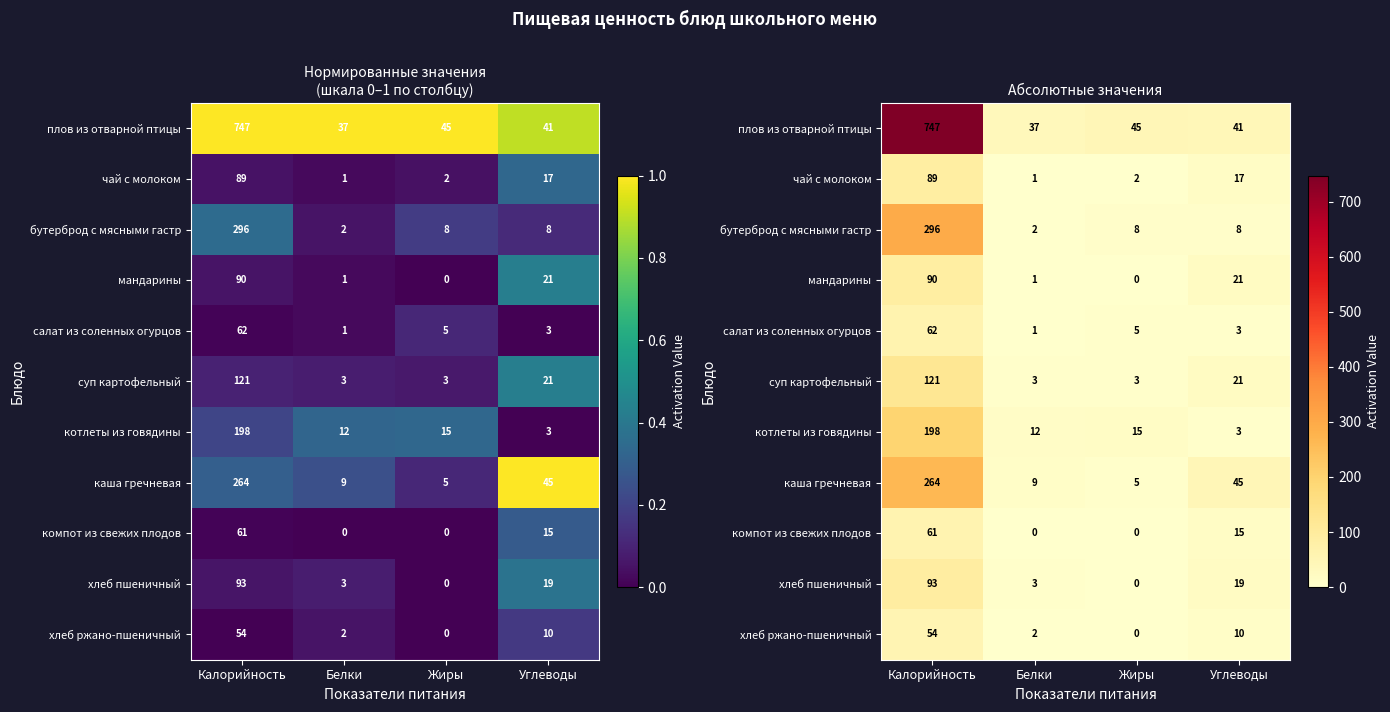

Which series has the largest total across all categories?

плов из отварной птицы